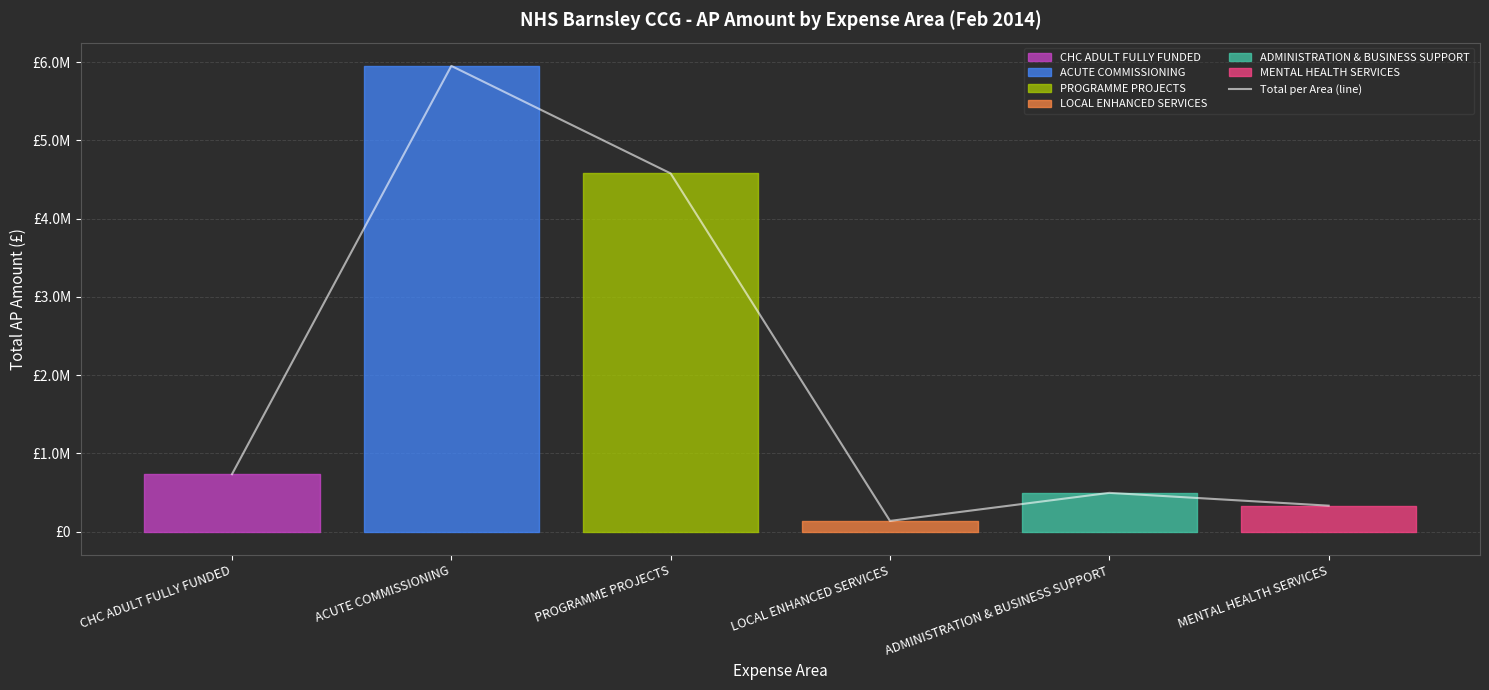

The value at ACUTE COMMISSIONING is 10475142.9. True or false?

False